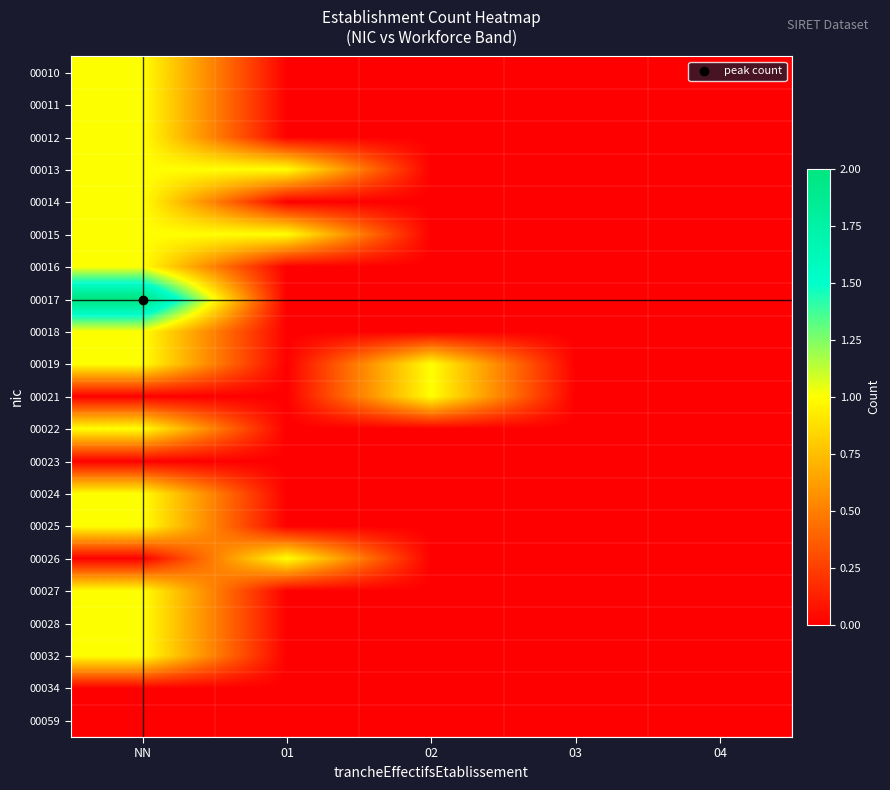

Reading right to left, list all the values displayed in this chart.

00010: 04=0	03=0	02=0	01=0	NN=1
00011: 04=0	03=0	02=0	01=0	NN=1
00012: 04=0	03=0	02=0	01=0	NN=1
00013: 04=0	03=0	02=0	01=1	NN=1
00014: 04=0	03=0	02=0	01=0	NN=1
00015: 04=0	03=0	02=0	01=1	NN=1
00016: 04=0	03=0	02=0	01=0	NN=1
00017: 04=0	03=0	02=0	01=0	NN=2
00018: 04=0	03=0	02=0	01=0	NN=1
00019: 04=0	03=0	02=1	01=0	NN=1
00021: 04=0	03=0	02=1	01=0	NN=0
00022: 04=0	03=0	02=0	01=0	NN=1
00023: 04=0	03=0	02=0	01=0	NN=0
00024: 04=0	03=0	02=0	01=0	NN=1
00025: 04=0	03=0	02=0	01=0	NN=1
00026: 04=0	03=0	02=0	01=1	NN=0
00027: 04=0	03=0	02=0	01=0	NN=1
00028: 04=0	03=0	02=0	01=0	NN=1
00032: 04=0	03=0	02=0	01=0	NN=1
00034: 04=0	03=0	02=0	01=0	NN=0
00059: 04=0	03=0	02=0	01=0	NN=0